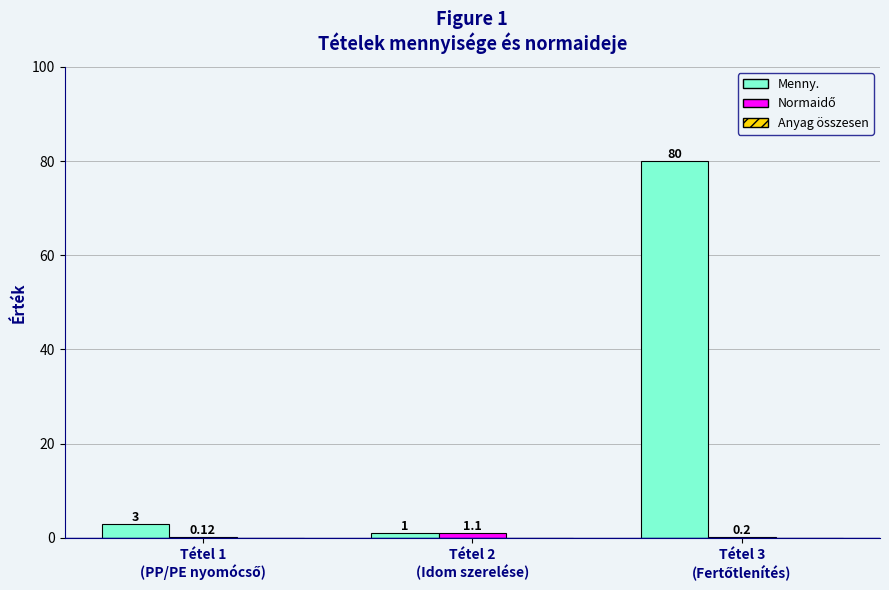

Which series has the largest total across all categories?

Menny.